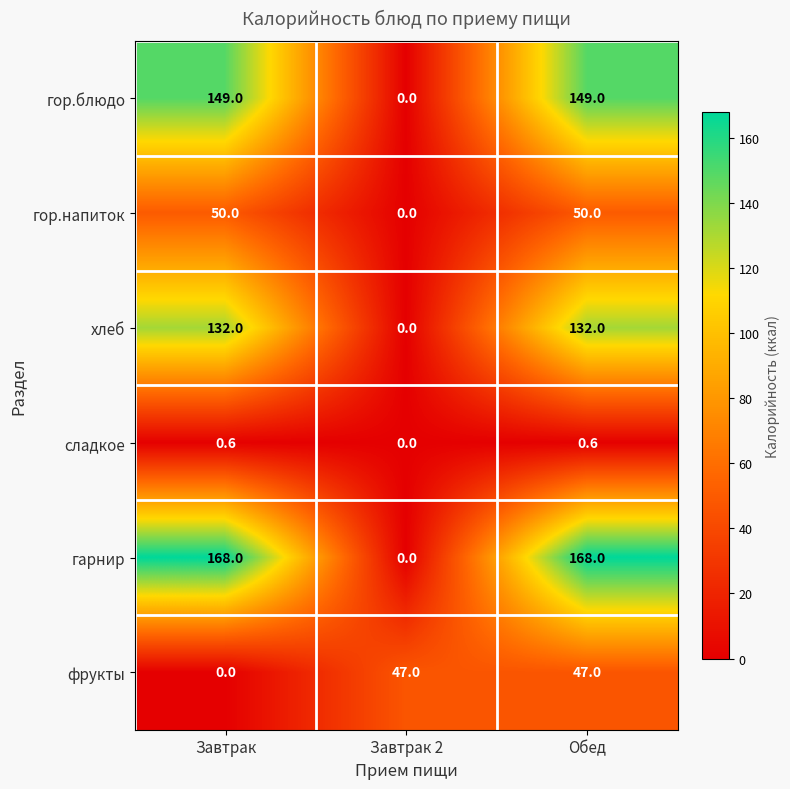

Reading right to left, extract all data points from this chart.

гор.блюдо: 149.0	0.0	149.0
гор.напиток: 50.0	0.0	50.0
хлеб: 132.0	0.0	132.0
сладкое: 0.6	0.0	0.6
гарнир: 168.0	0.0	168.0
фрукты: 47.0	47.0	0.0